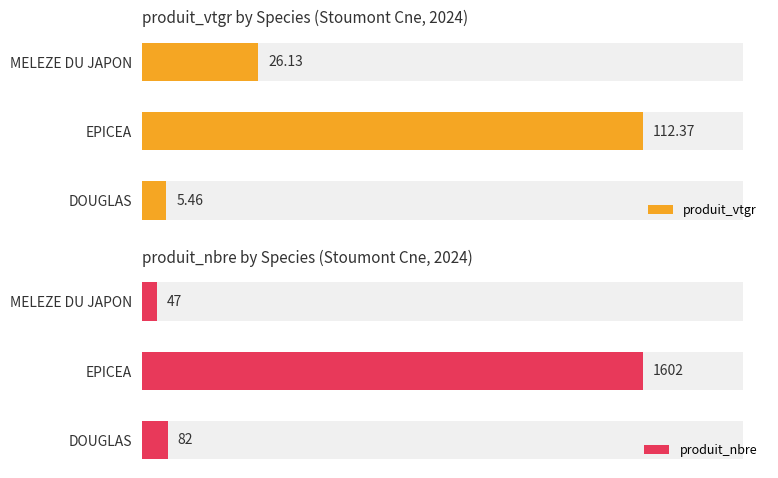

At which label is produit_nbre closest to 824?

DOUGLAS